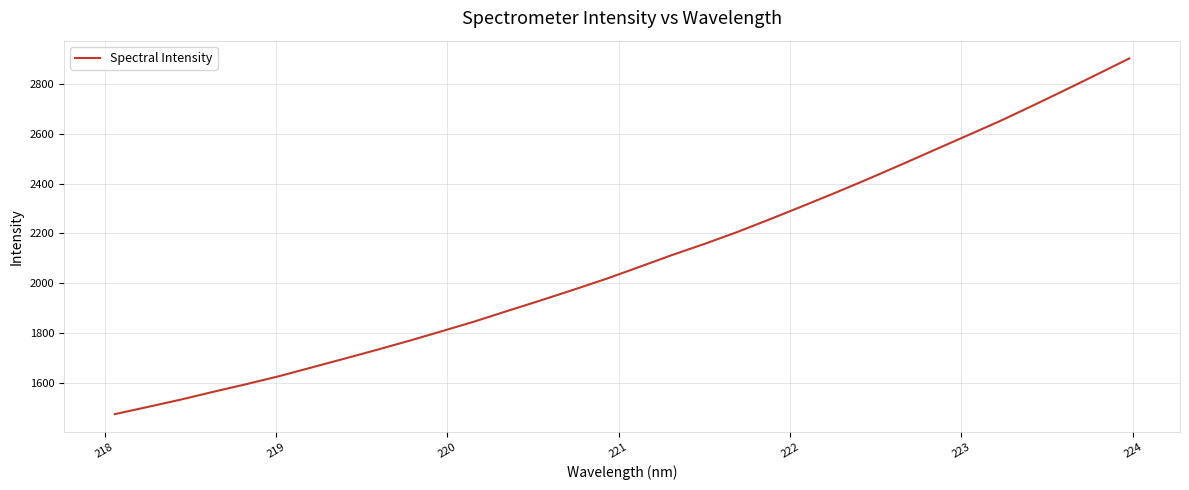

What is the minimum value shown in the chart?

1476.4